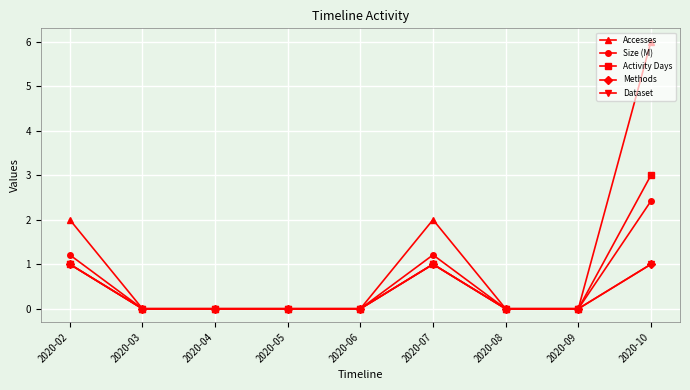

True or false: Methods and Activity Days intersect in this chart.

False